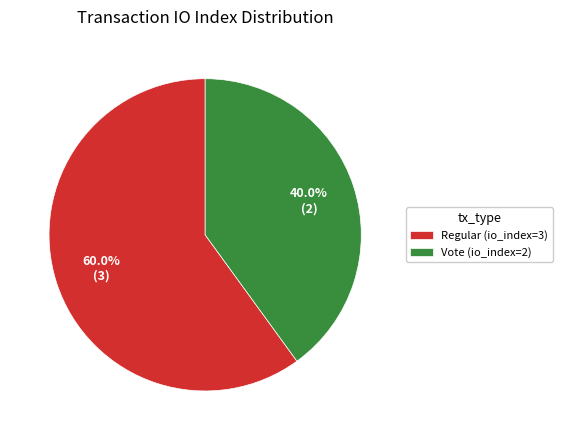

Does Regular (io_index=3) represent more than half of the total?

Yes